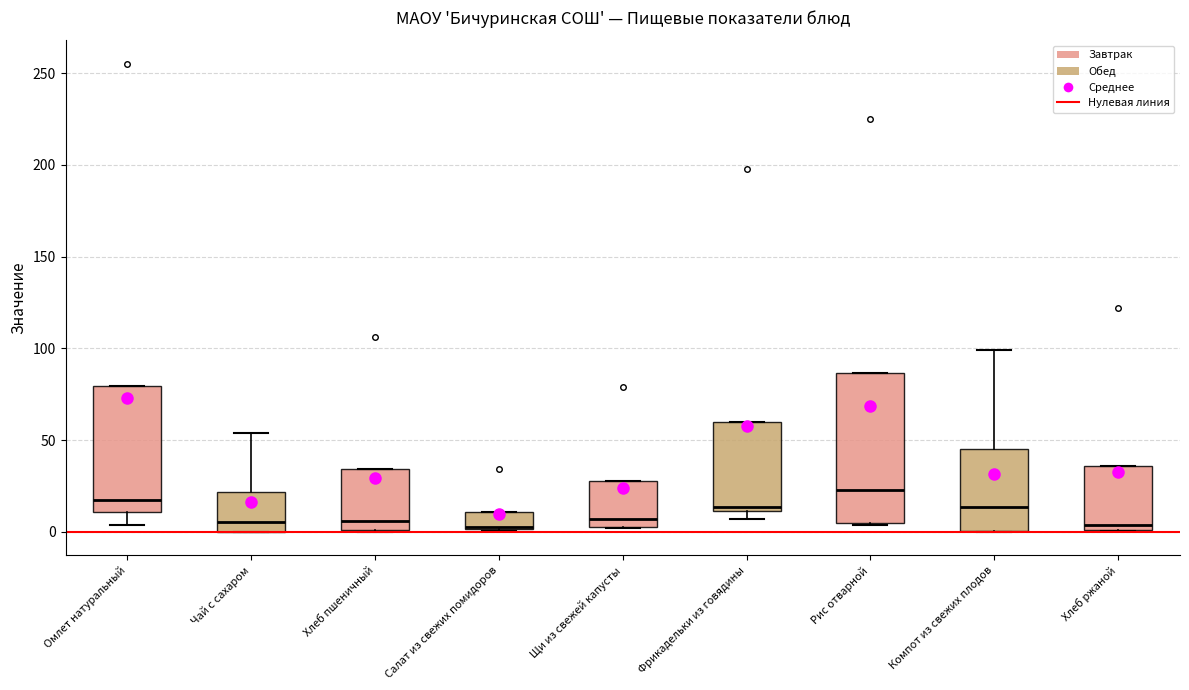

Where is the lower edge of the box for Хлеб ржаной on the y-axis? The values are not printed on the chart, so give them approximately, as read against the axis.

0